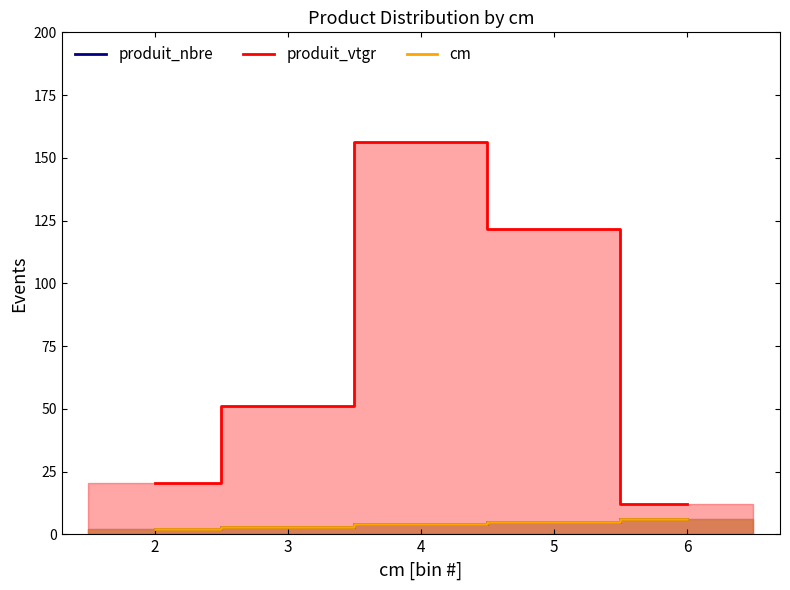

Between 4 and 2, which is larger?

4